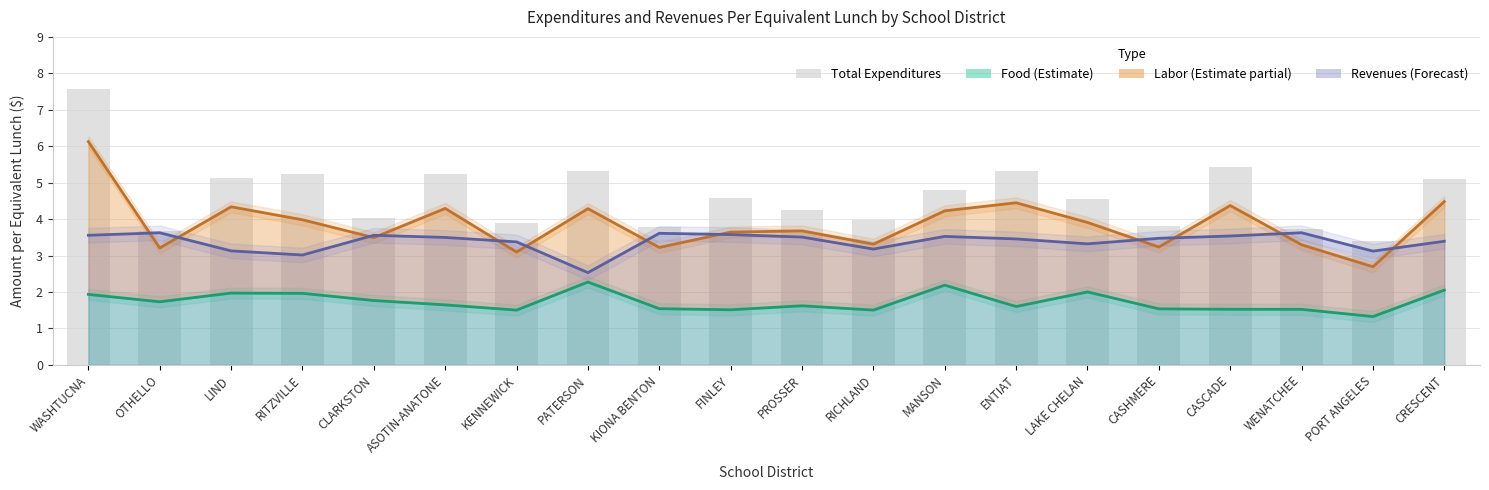

At which label does the data first exceed 4?

WASHTUCNA